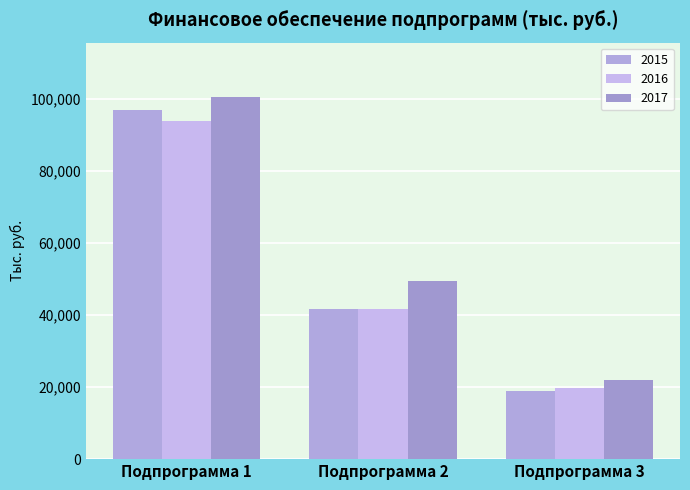

What is the difference between the highest and lowest values at Подпрограмма 3?

3062.7